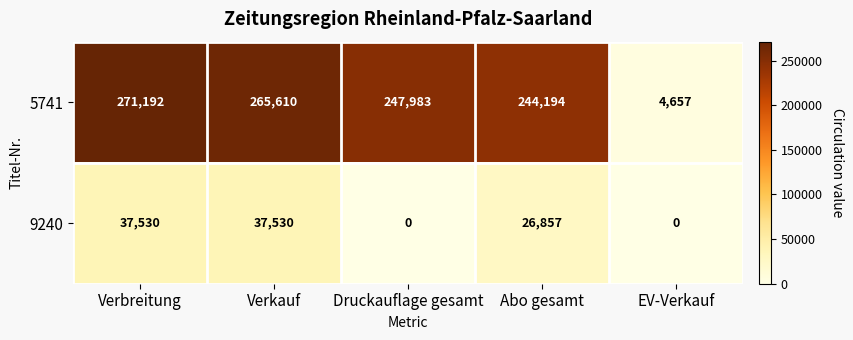

Rank the series by their average value, from highest to lowest.

5741, 9240